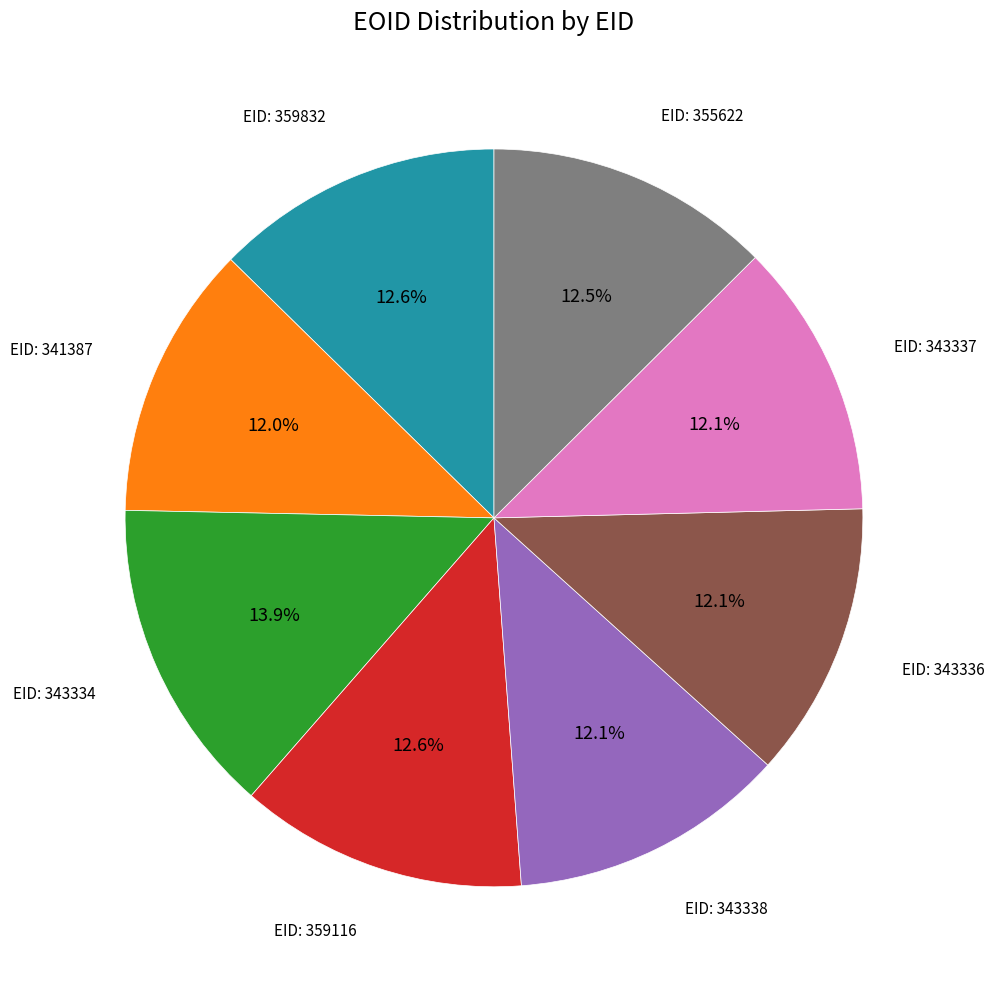

Is there a majority slice in this chart?

No